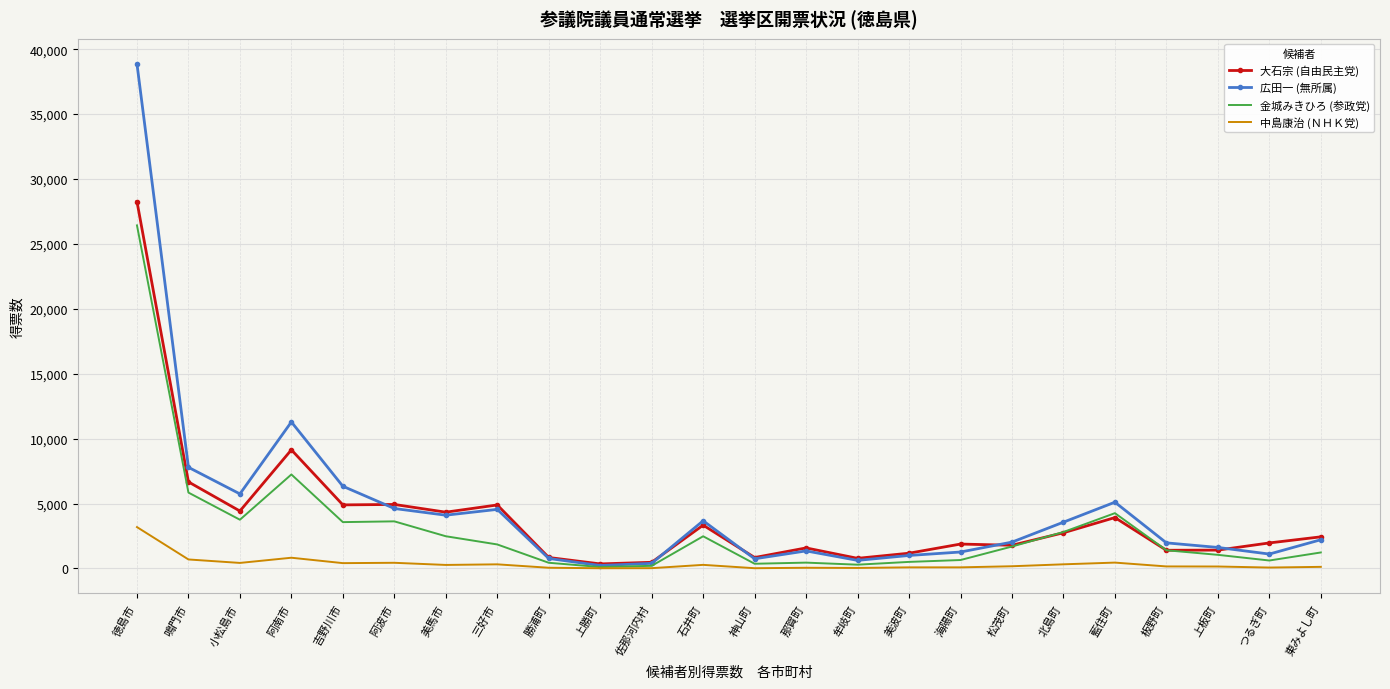

At how many categories does at least one series exceed 31004?

1